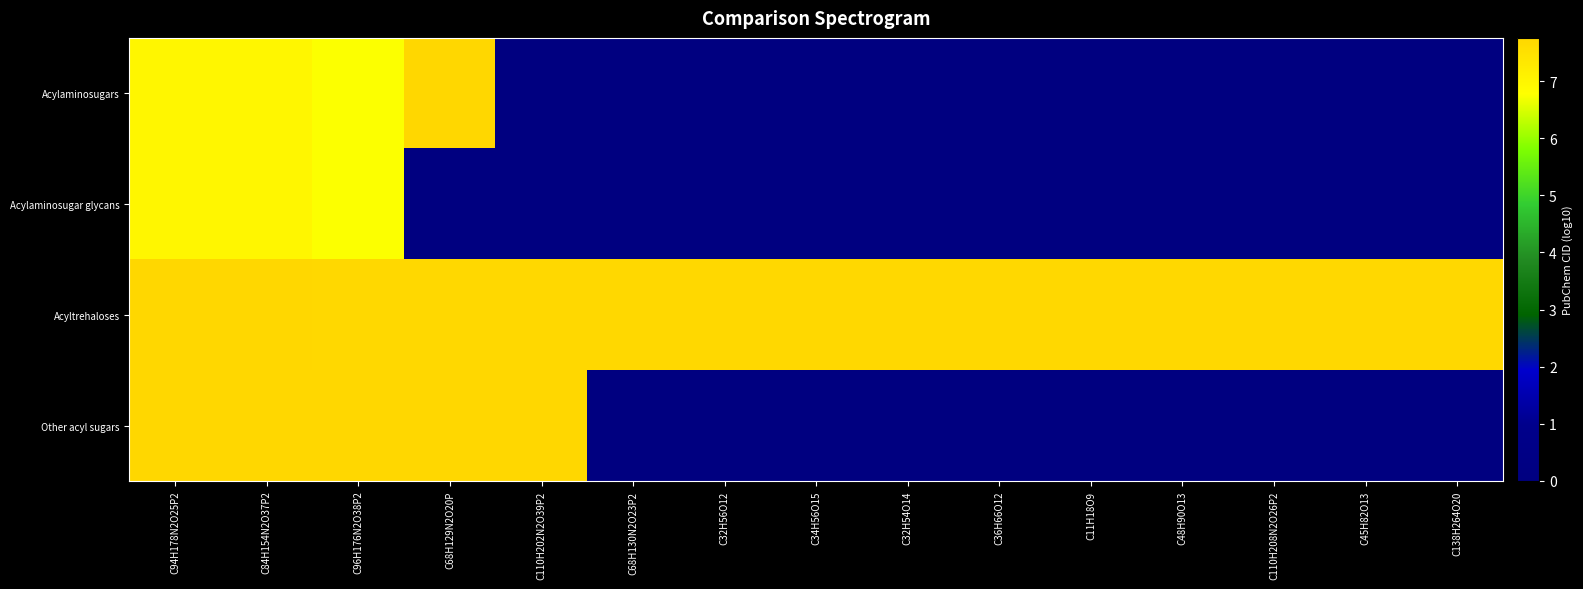

Reading left to right, what are all the values shown in this chart?

Acylaminosugars: C94H178N2O25P2=7.0	C84H154N2O37P2=7.0	C96H176N2O38P2=6.8	C68H129N2O20P=7.8	C110H202N2O39P2=0.0	C68H130N2O23P2=0.0	C32H56O12=0.0	C34H56O15=0.0	C32H54O14=0.0	C36H66O12=0.0	C11H18O9=0.0	C48H90O13=0.0	C110H208N2O26P2=0.0	C45H82O13=0.0	C138H264O20=0.0
Acylaminosugar glycans: C94H178N2O25P2=7.0	C84H154N2O37P2=7.0	C96H176N2O38P2=6.8	C68H129N2O20P=0.0	C110H202N2O39P2=0.0	C68H130N2O23P2=0.0	C32H56O12=0.0	C34H56O15=0.0	C32H54O14=0.0	C36H66O12=0.0	C11H18O9=0.0	C48H90O13=0.0	C110H208N2O26P2=0.0	C45H82O13=0.0	C138H264O20=0.0
Acyltrehaloses: C94H178N2O25P2=7.8	C84H154N2O37P2=7.7	C96H176N2O38P2=7.7	C68H129N2O20P=7.7	C110H202N2O39P2=7.7	C68H130N2O23P2=7.7	C32H56O12=7.7	C34H56O15=7.7	C32H54O14=7.7	C36H66O12=7.7	C11H18O9=7.7	C48H90O13=7.7	C110H208N2O26P2=7.7	C45H82O13=7.7	C138H264O20=7.7
Other acyl sugars: C94H178N2O25P2=7.8	C84H154N2O37P2=7.8	C96H176N2O38P2=7.8	C68H129N2O20P=7.8	C110H202N2O39P2=7.8	C68H130N2O23P2=0.0	C32H56O12=0.0	C34H56O15=0.0	C32H54O14=0.0	C36H66O12=0.0	C11H18O9=0.0	C48H90O13=0.0	C110H208N2O26P2=0.0	C45H82O13=0.0	C138H264O20=0.0